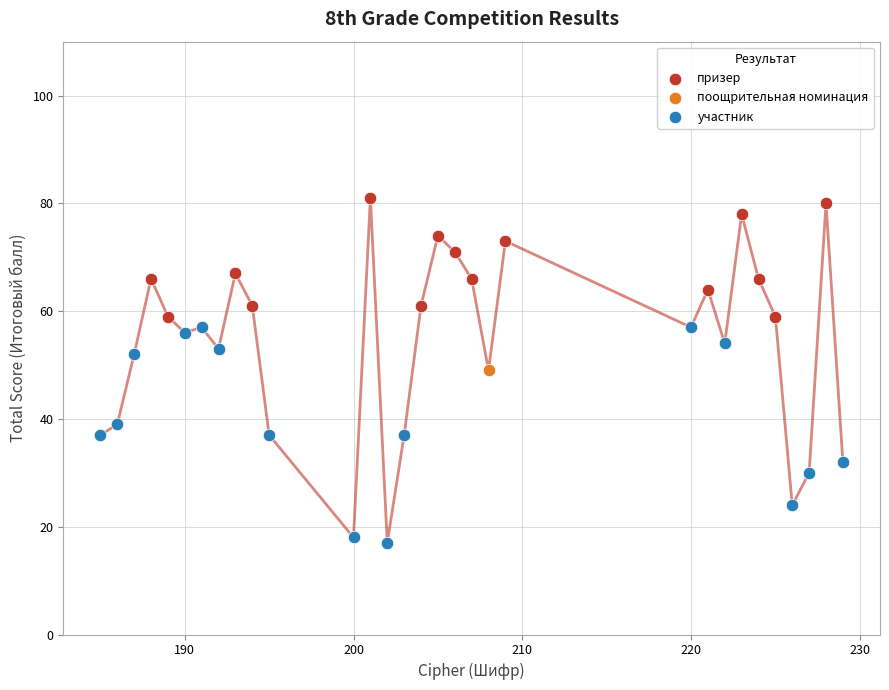

What are all the series names shown in the legend?

призер, поощрительная номинация, участник